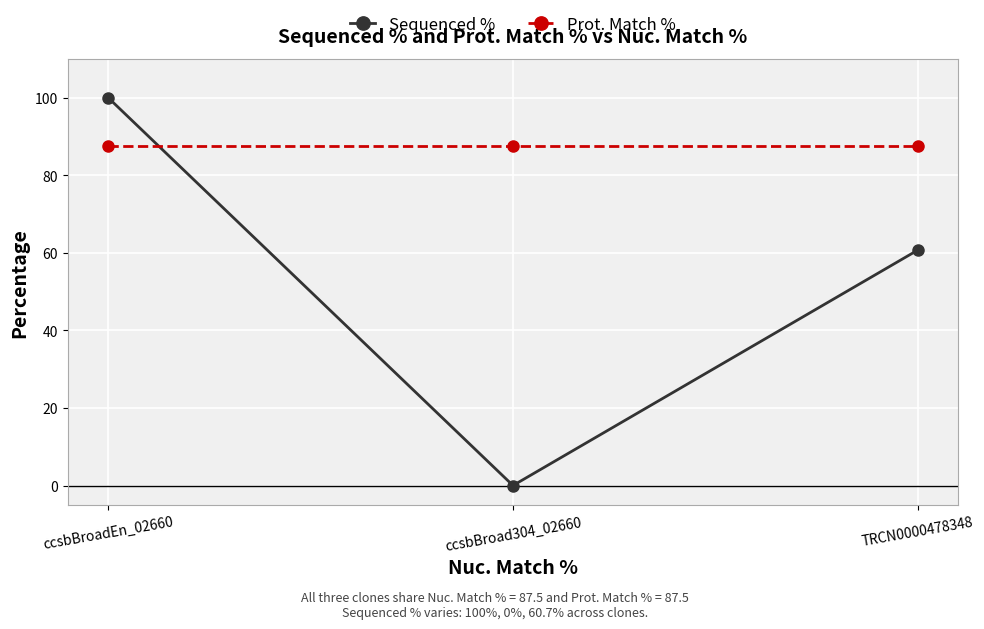

True or false: Sequenced % has a value of 37.4 at ccsbBroadEn_02660.

False